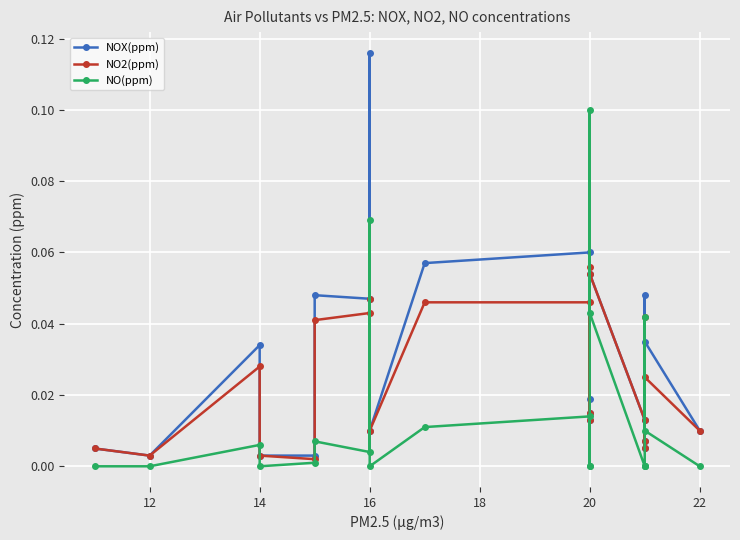

Reading left to right, list all the values displayed in this chart.

NOX(ppm): 0.0	0.0	0.0	0.0	0.0	0.0	0.0	0.1	0.0	0.1	0.1	0.0	0.0	0.0	0.1	0.0	0.0	0.0	0.0	0.0	0.0
NO2(ppm): 0.0	0.0	0.0	0.0	0.0	0.0	0.0	0.0	0.0	0.0	0.0	0.0	0.0	0.1	0.1	0.0	0.0	0.0	0.0	0.0	0.0
NO(ppm): 0.0	0.0	0.0	0.0	0.0	0.0	0.0	0.1	0.0	0.0	0.0	0.0	0.0	0.1	0.0	0.0	0.0	0.0	0.0	0.0	0.0